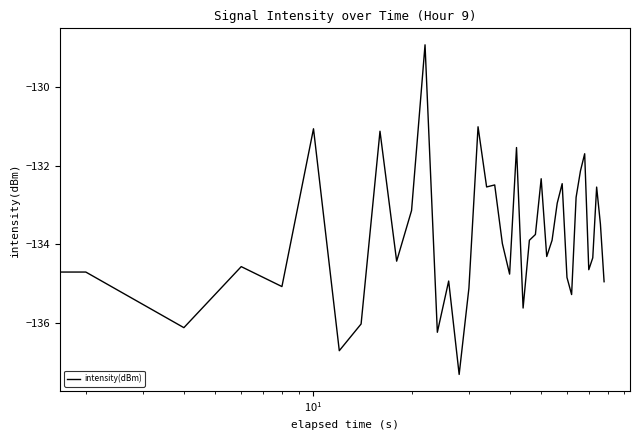

How many lines are shown in the chart?

1